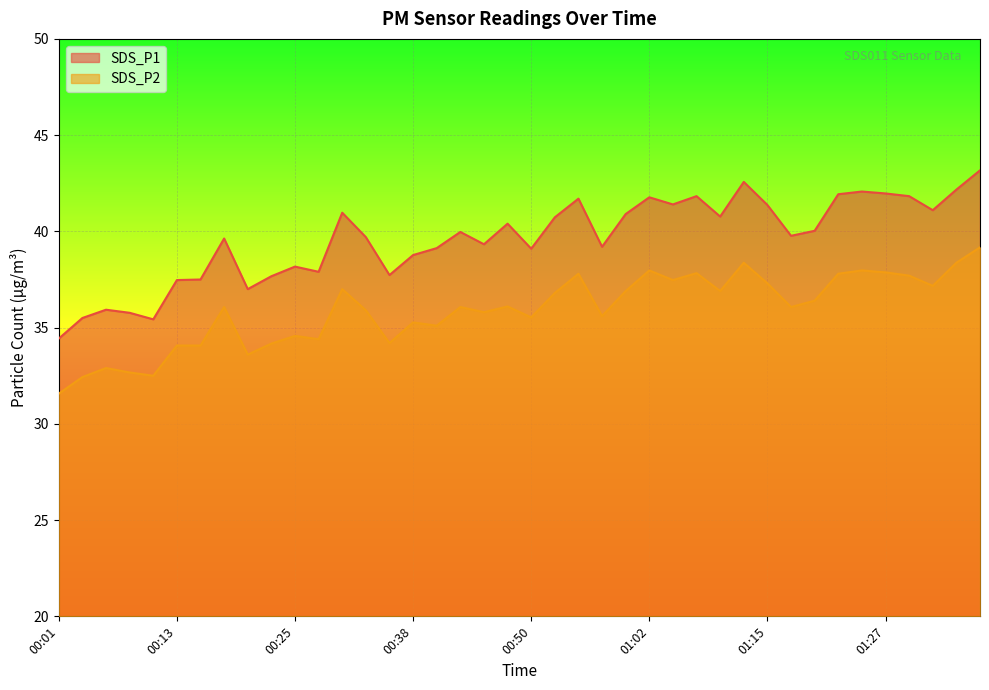

What is the highest value of the SDS_P1 series?

43.2